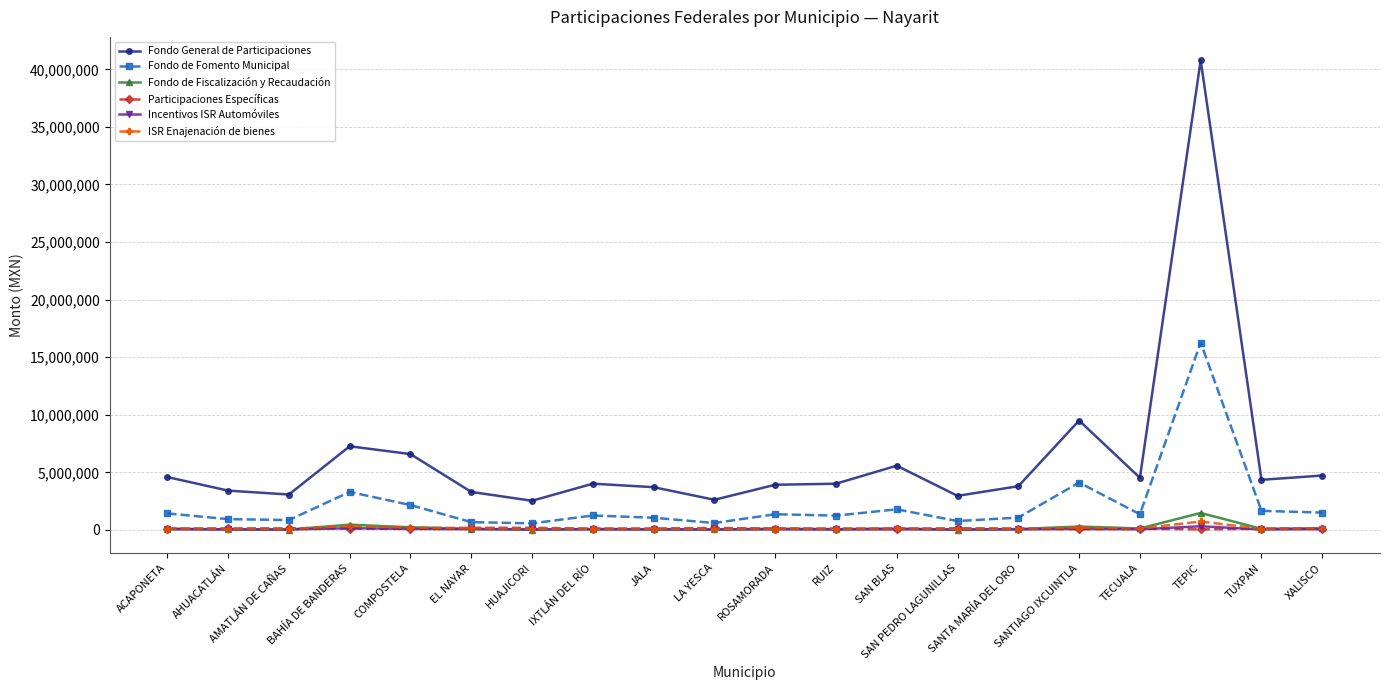

What is the difference between the maximum and second lowest values in the Fondo de Fomento Municipal series?

15666597.7